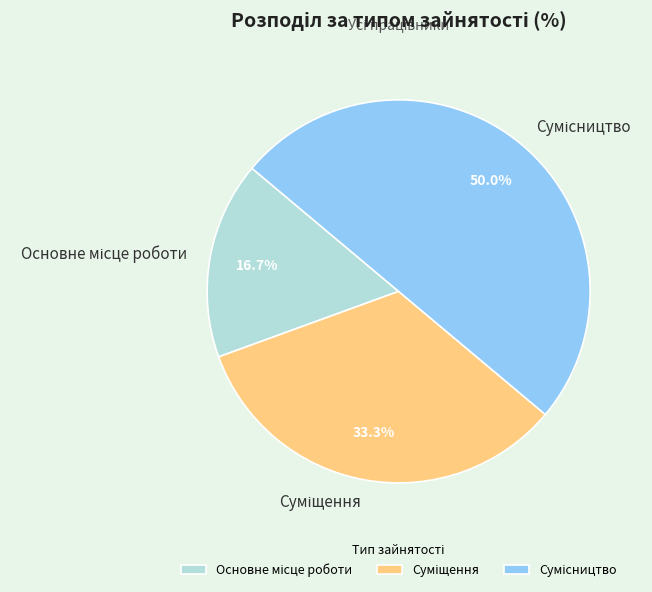

Which has a higher value, Основне місце роботи or Суміщення?

Суміщення